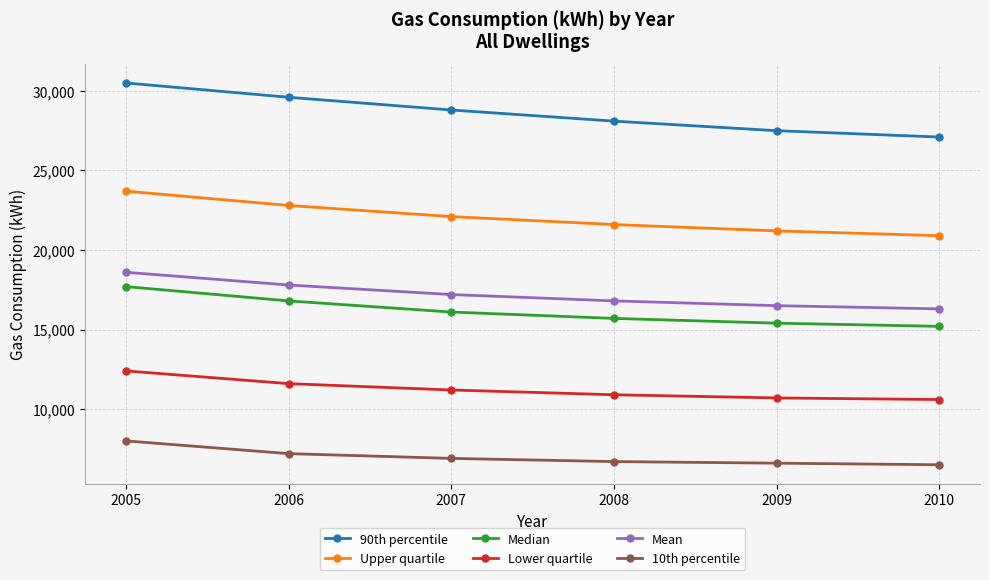

What is the sum of all Lower quartile values?

67400